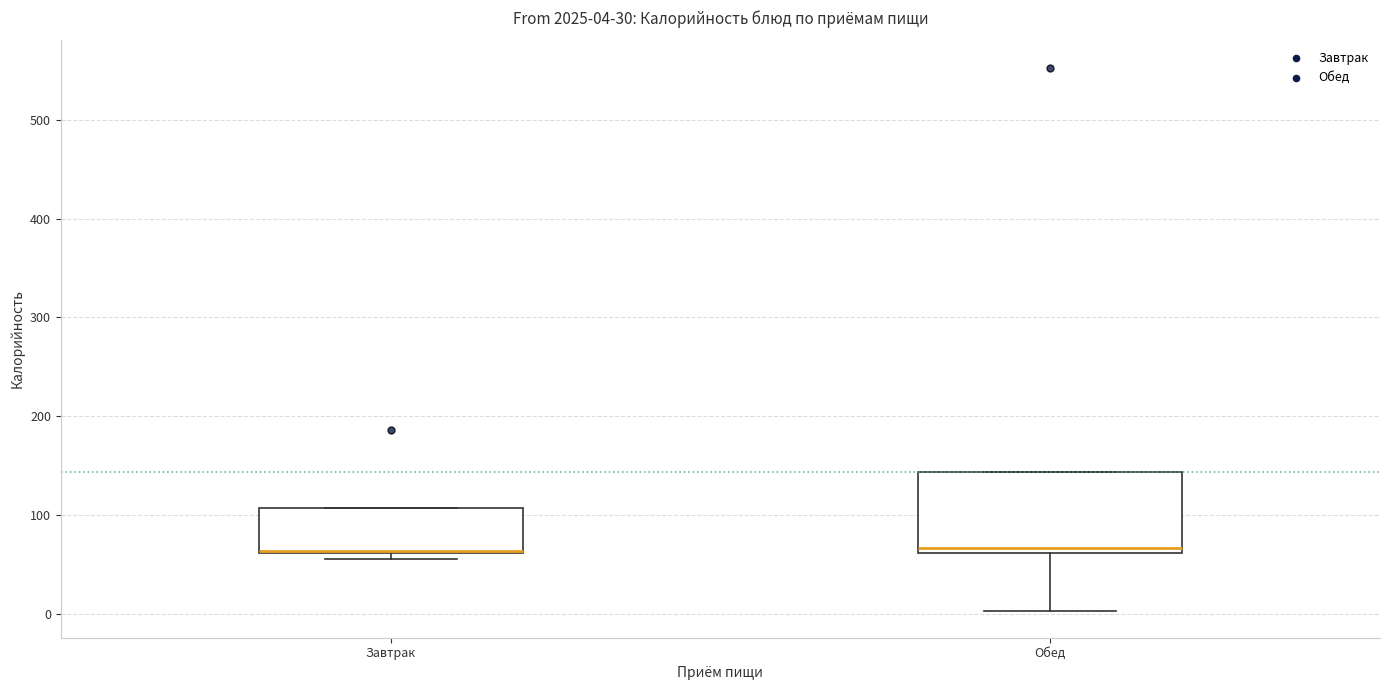

Comparing the boxes themselves (not the whiskers), which one is the tallest?

Обед